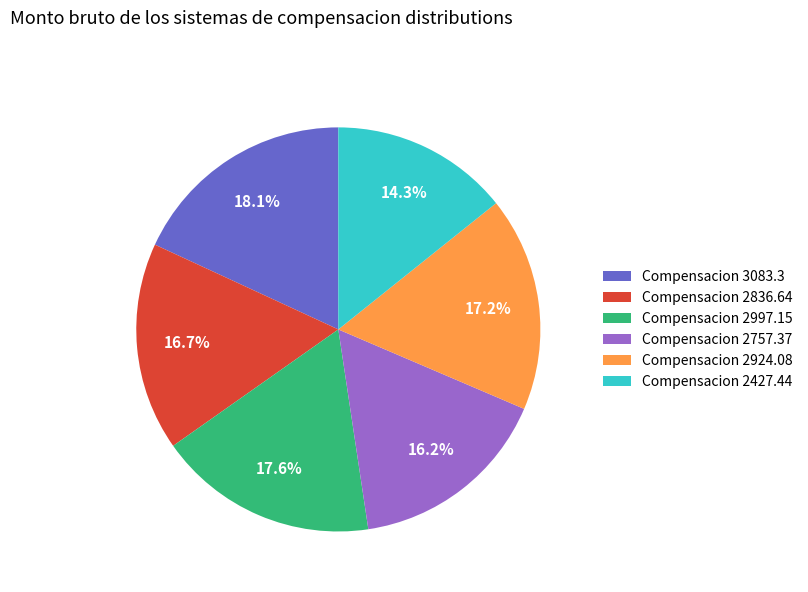

To the nearest percent, what is the difference between the largest and smallest slice percentages?

4%